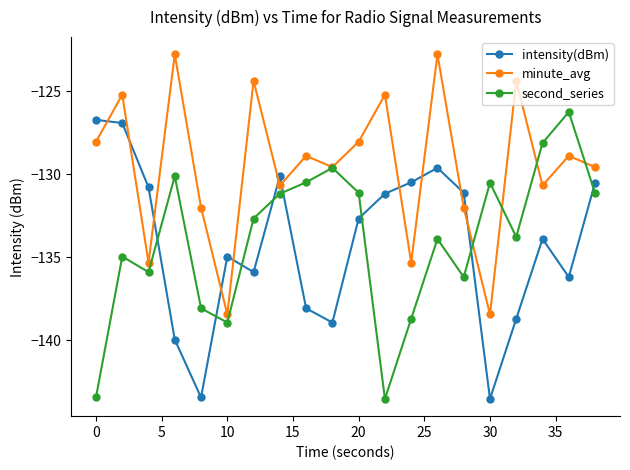

Which series has the widest spread of values?

second_series